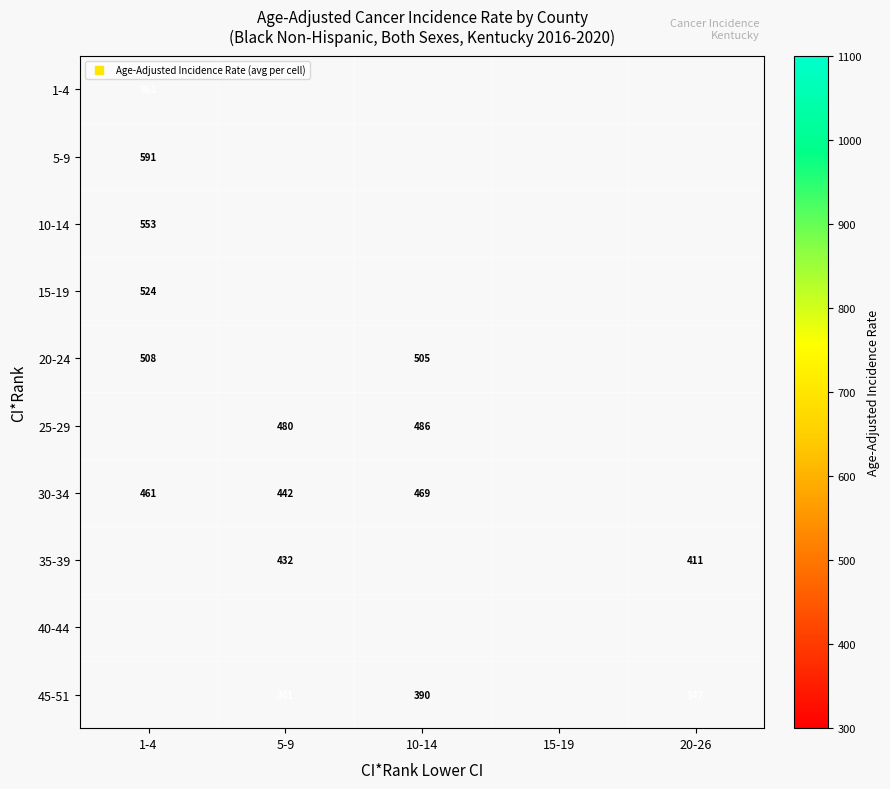

What is the difference between the highest and lowest values at 1-4?

400.6